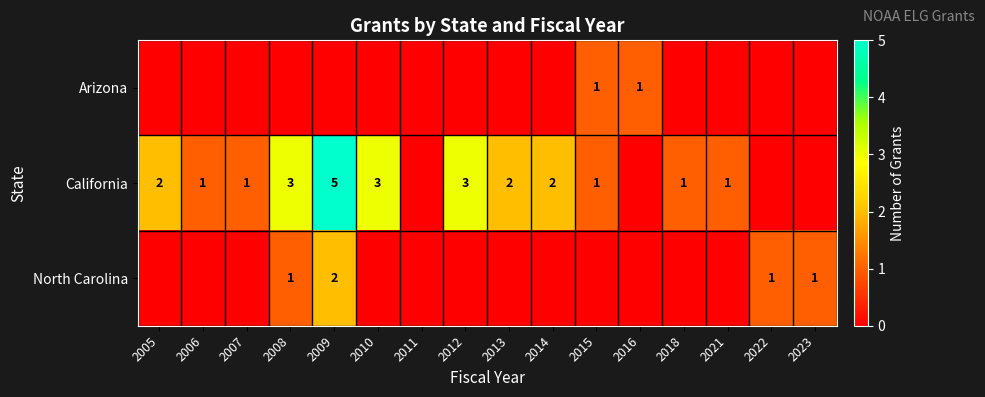

The California series shows 2 at 2005. True or false?

True